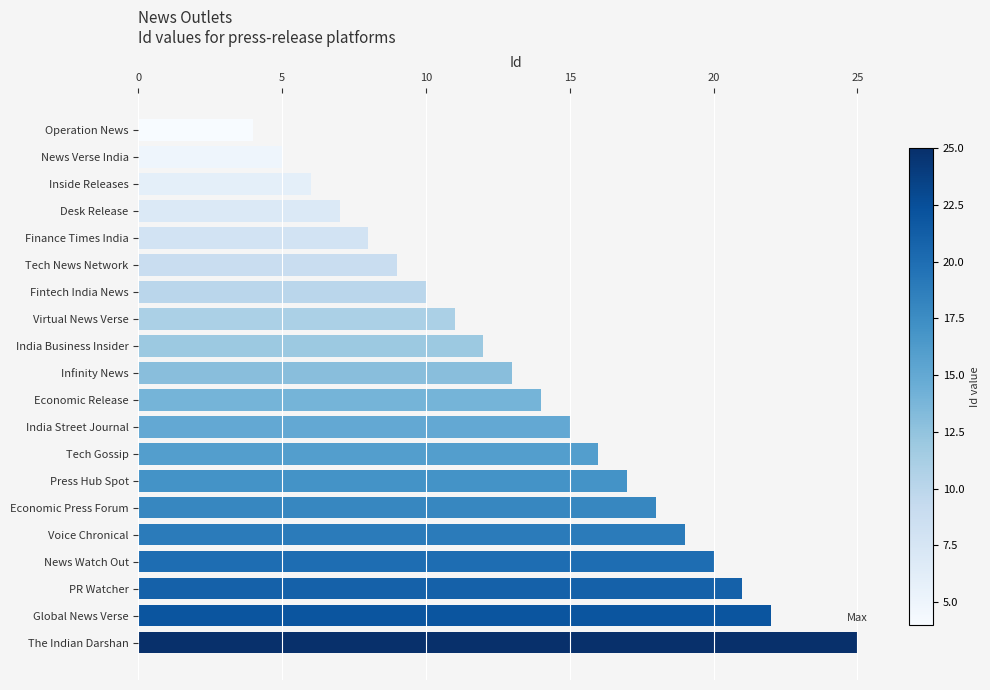

Are the bars horizontal?

Yes